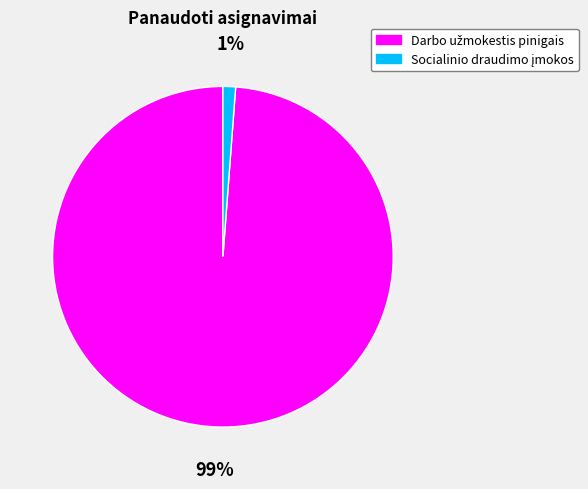

To the nearest percent, what is the difference between the largest and smallest slice percentages?

98%